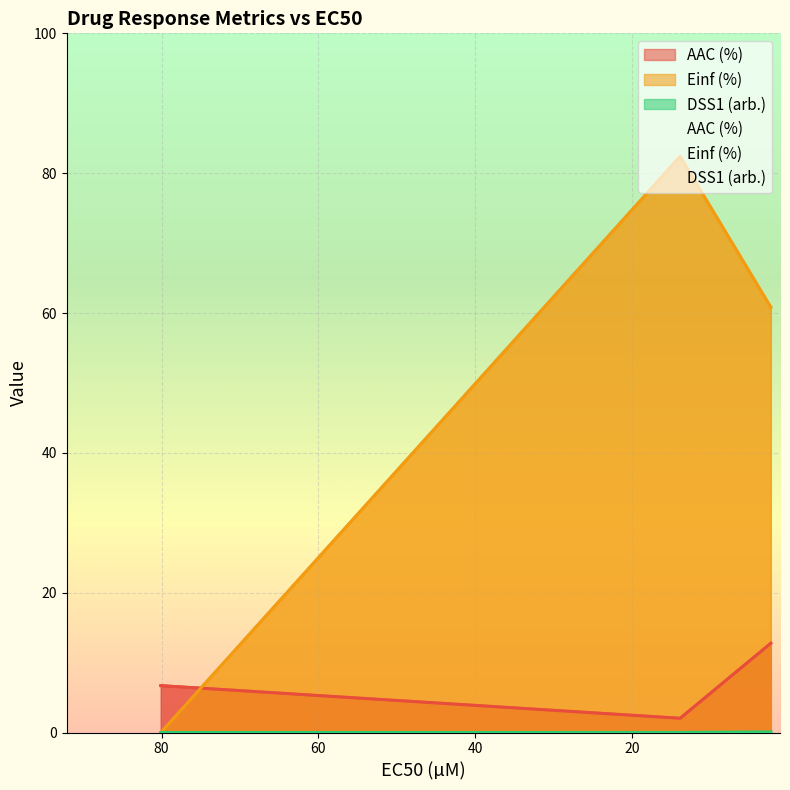

Is the value of AAC (%) at 2.34 greater than the value of Einf (%) at 2.34?

No